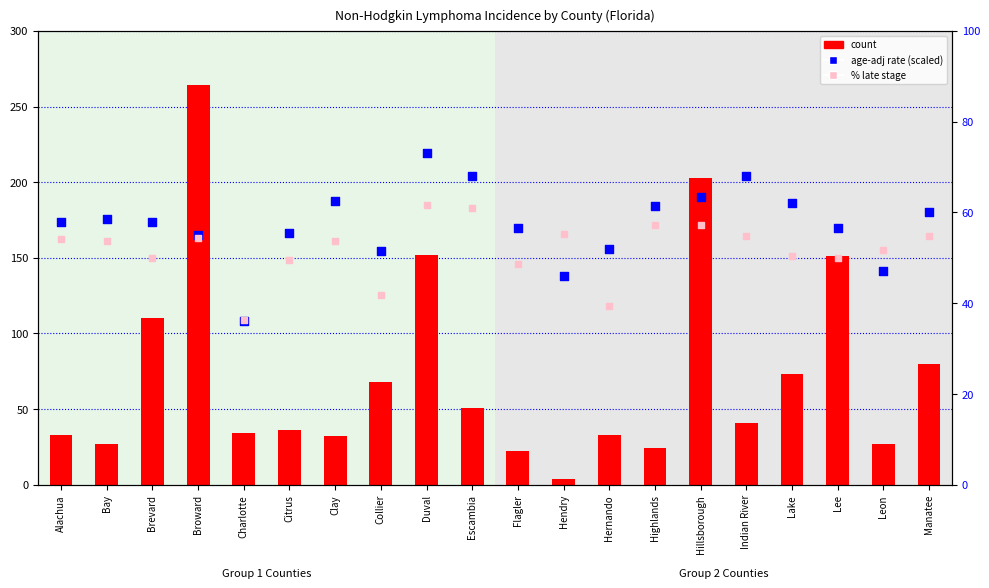

Which series has the widest spread of Y values?

count